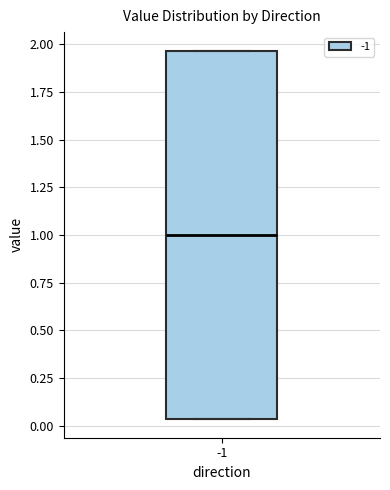

Transcribe this box plot: give where the median line is, the range the box spans, and where the two whiskers end, as read against the y-axis. The values are not printed on the chart, so give them approximately, as read against the axis.

median 1.00, box 0.05 to 1.95, whiskers 0.05 to 1.95